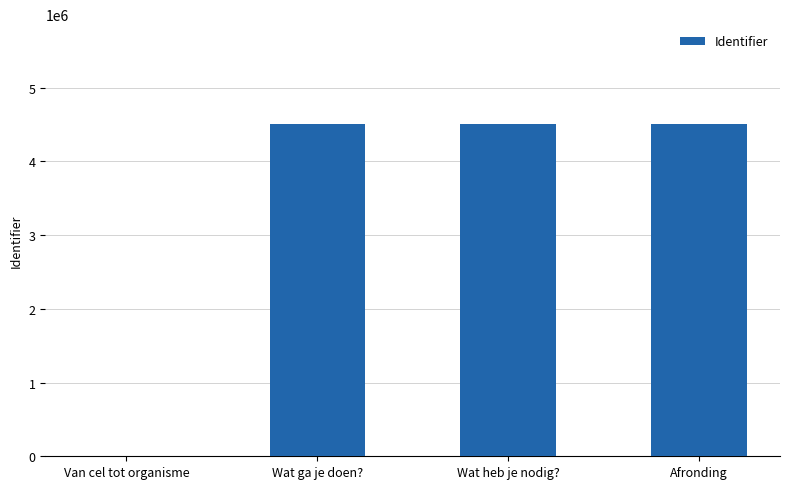

What is the sum of all values?

13523880